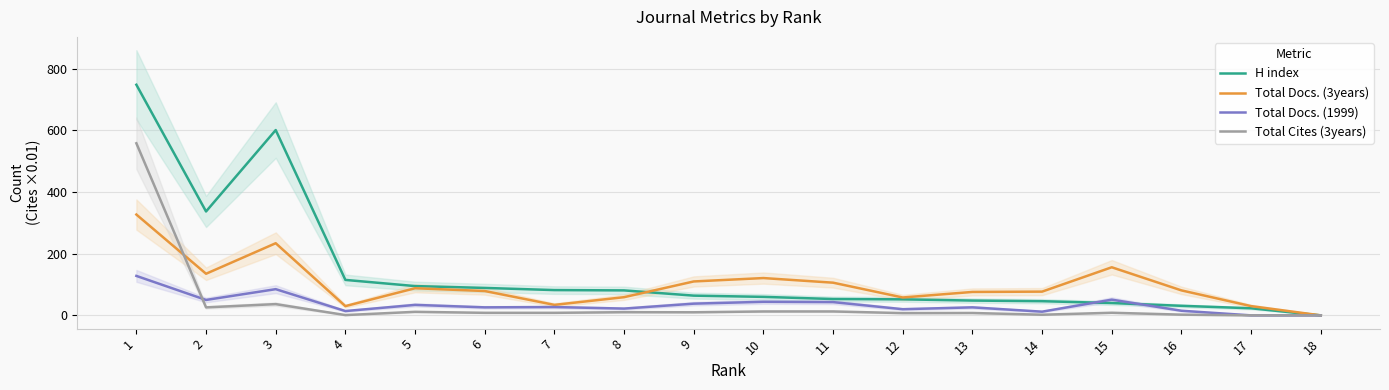

How many interior local valleys does the H index series have?

1